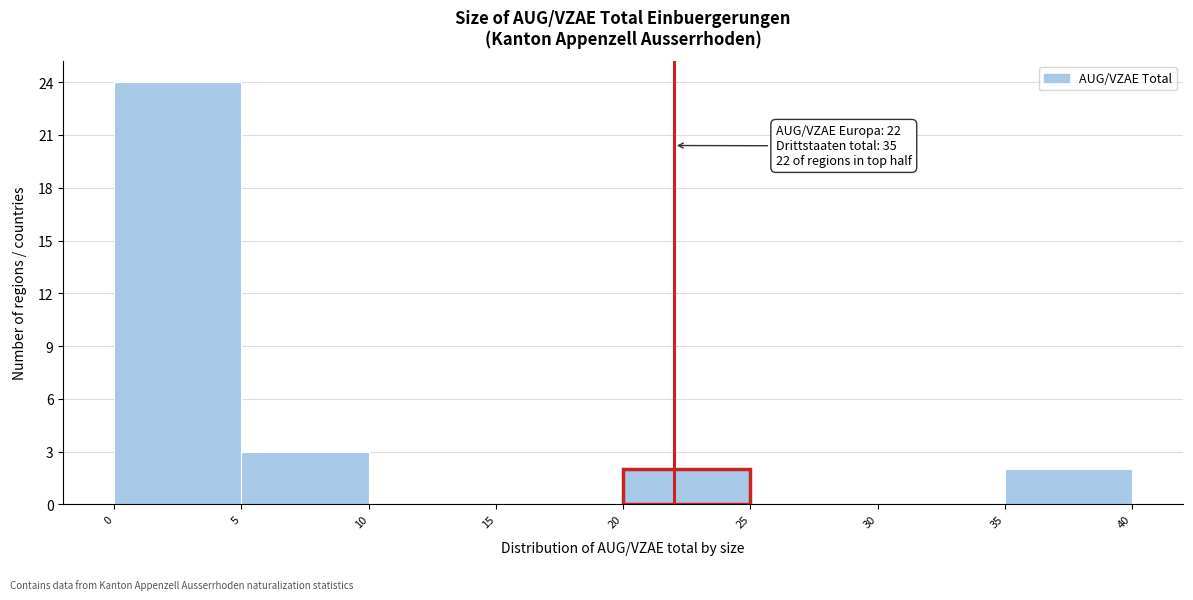

Over which range of the x-axis is the bar tallest?

0 to 5